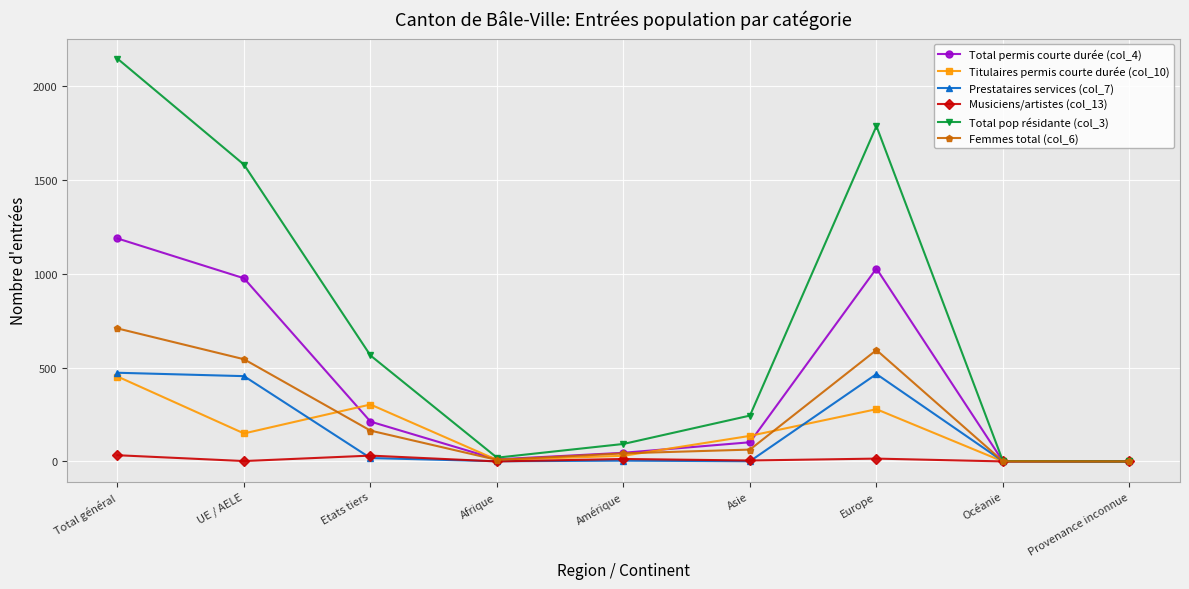

What is the maximum value shown in the chart?

2144